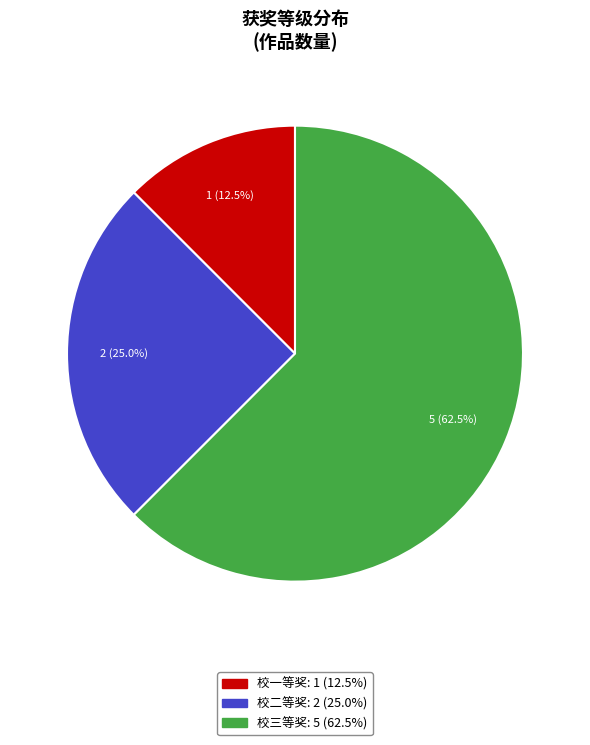

Is it true that 校一等奖 is 1% of the pie?

False